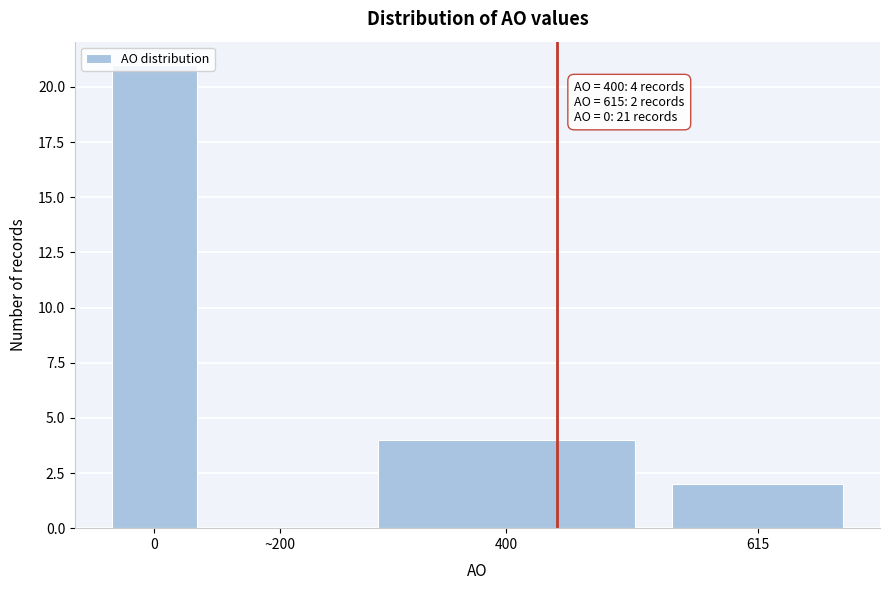

The chart shows a value of 2 at 615. True or false?

True